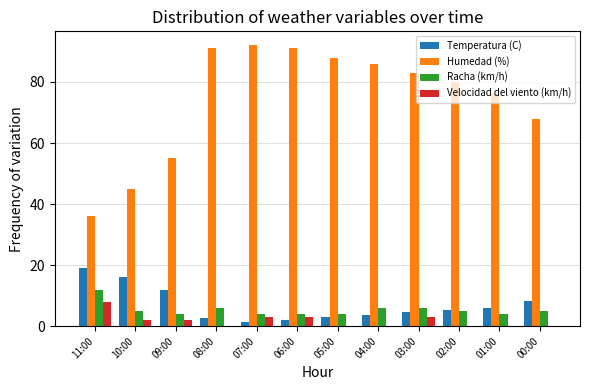

Is the value of Humedad (%) at 10:00 greater than the value of Velocidad del viento (km/h) at 00:00?

Yes